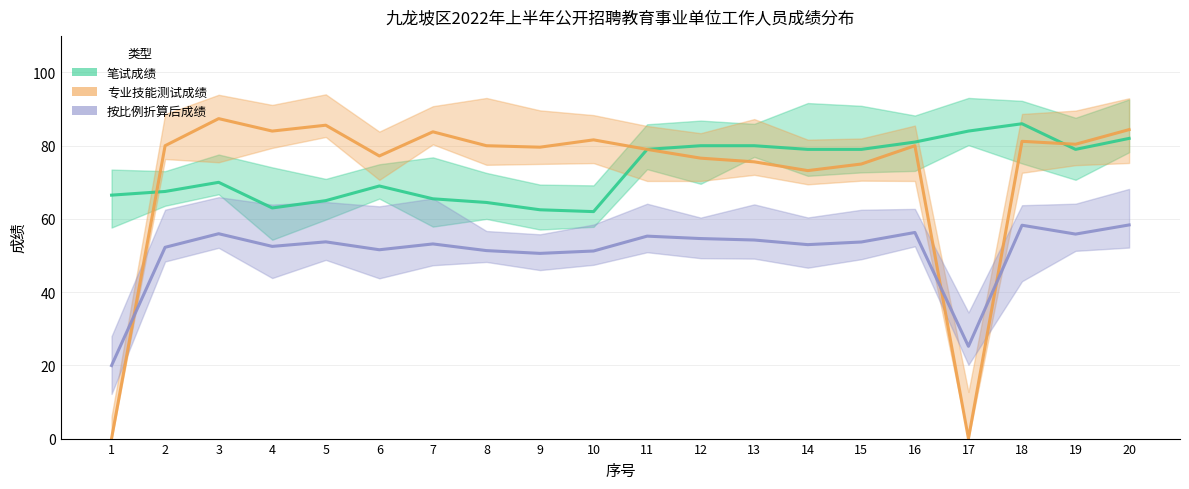

At how many categories does at least one series exceed 39?

20